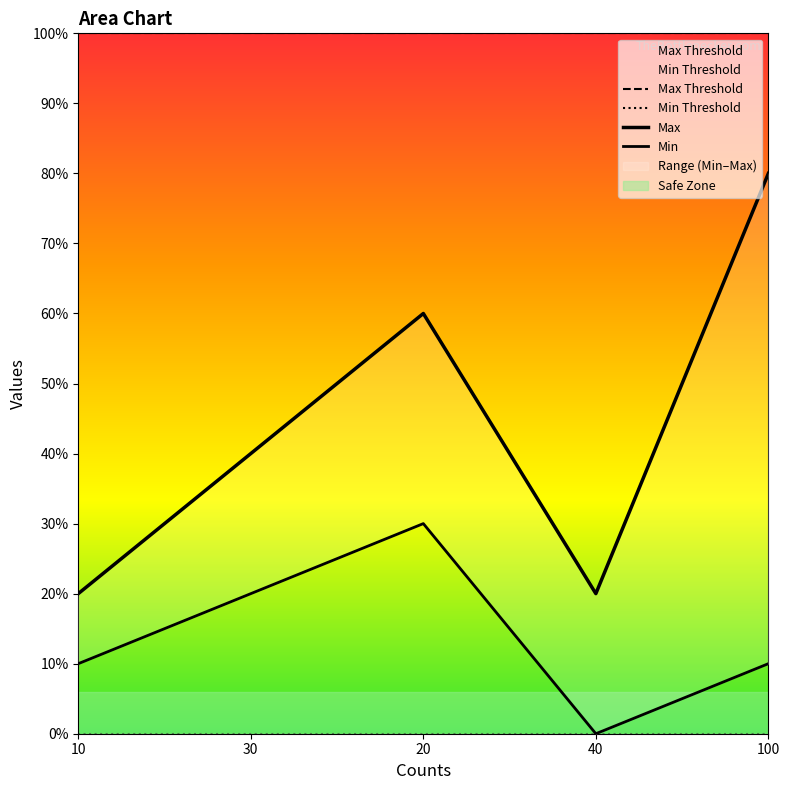

In Max, how many points are higher than both neighbors (excluding endpoints)?

1